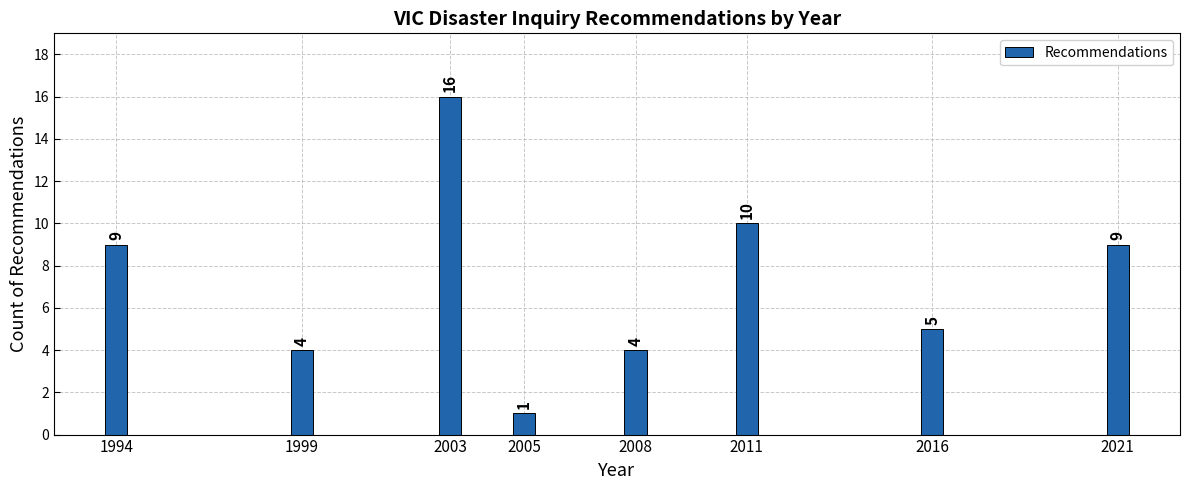

Reading left to right, transcribe all the data shown in this chart.

1994=9	1999=4	2003=16	2005=1	2008=4	2011=10	2016=5	2021=9